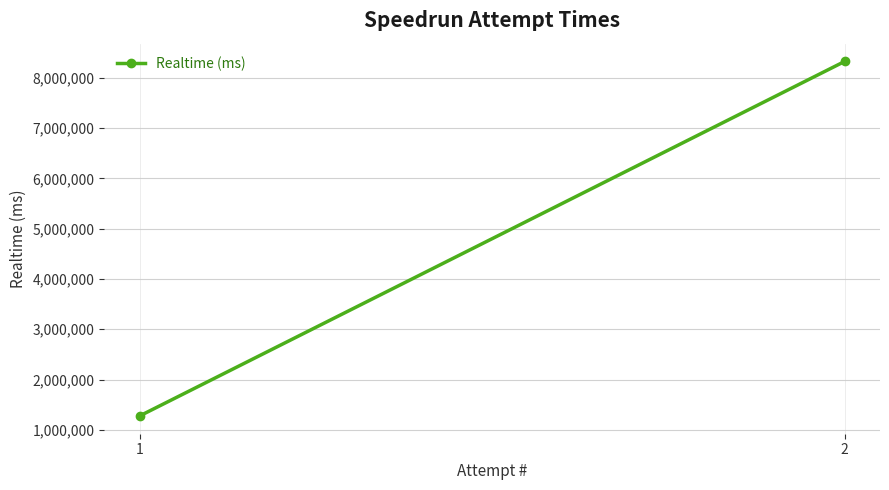

List the labels in order of value, largest first.

2, 1